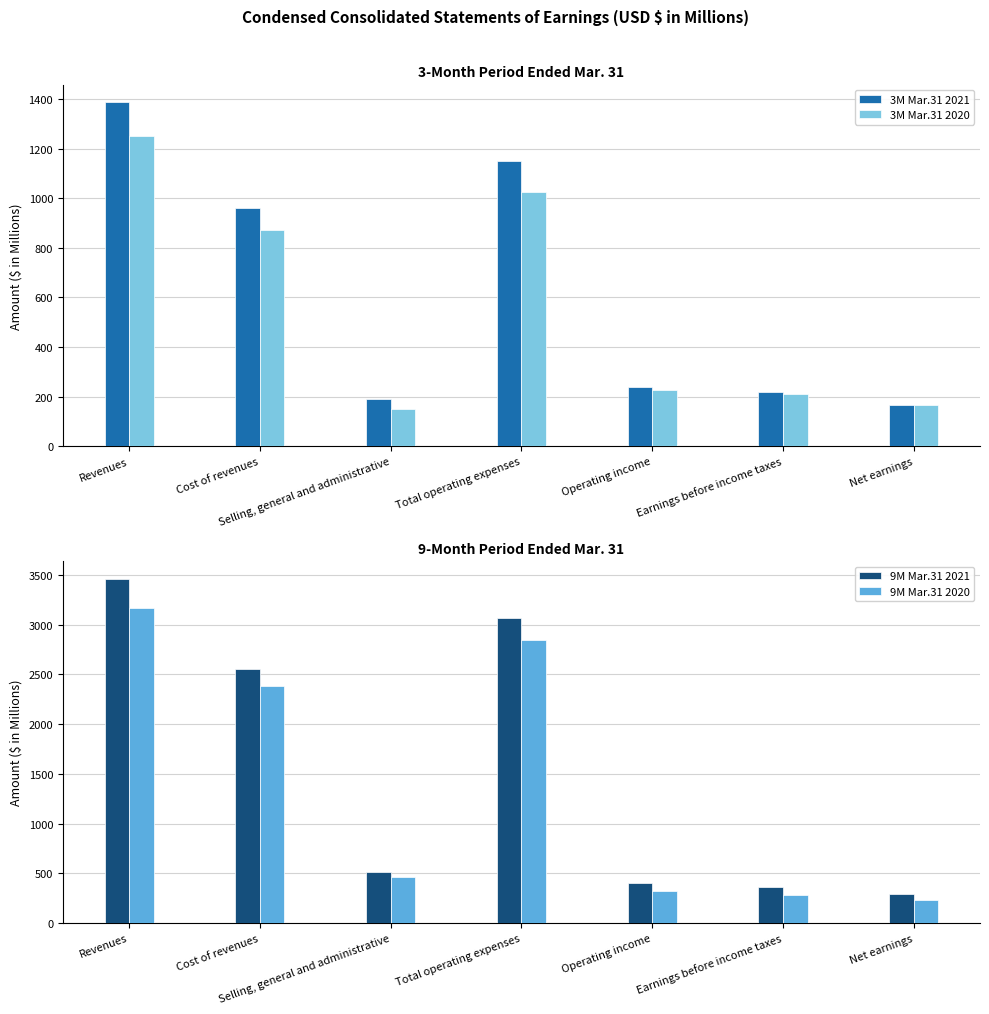

Reading left to right, what are all the values shown in this chart?

3M Mar.31 2021: 1389.8	960.5	190.0	1150.6	239.2	216.9	165.0
3M Mar.31 2020: 1249.9	872.5	151.1	1023.7	226.3	210.5	166.8
9M Mar.31 2021: 3462.1	2554.1	510.8	3064.8	397.3	359.8	287.1
9M Mar.31 2020: 3167.1	2380.9	460.1	2841.0	326.1	284.8	232.8